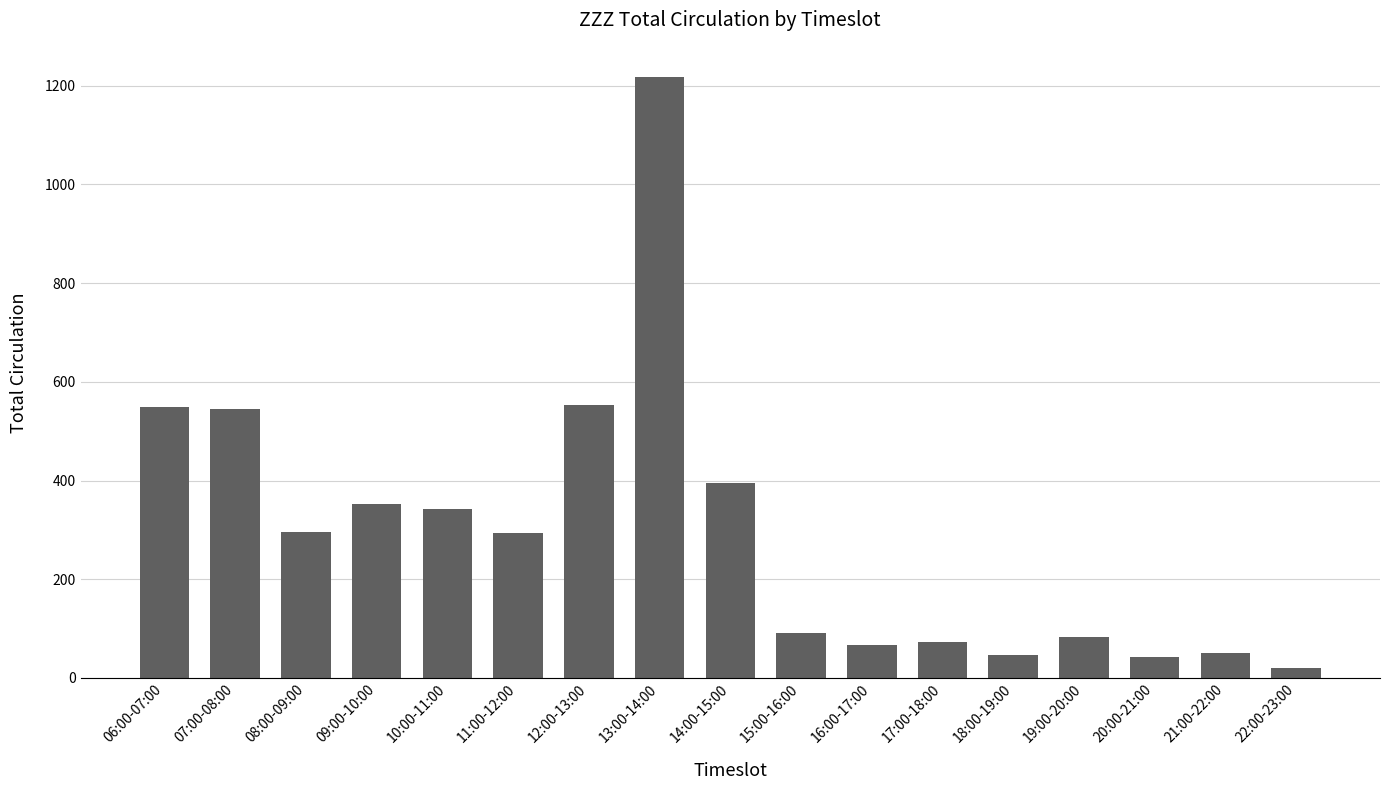

What is the label of the 7th bar from the left?

12:00-13:00